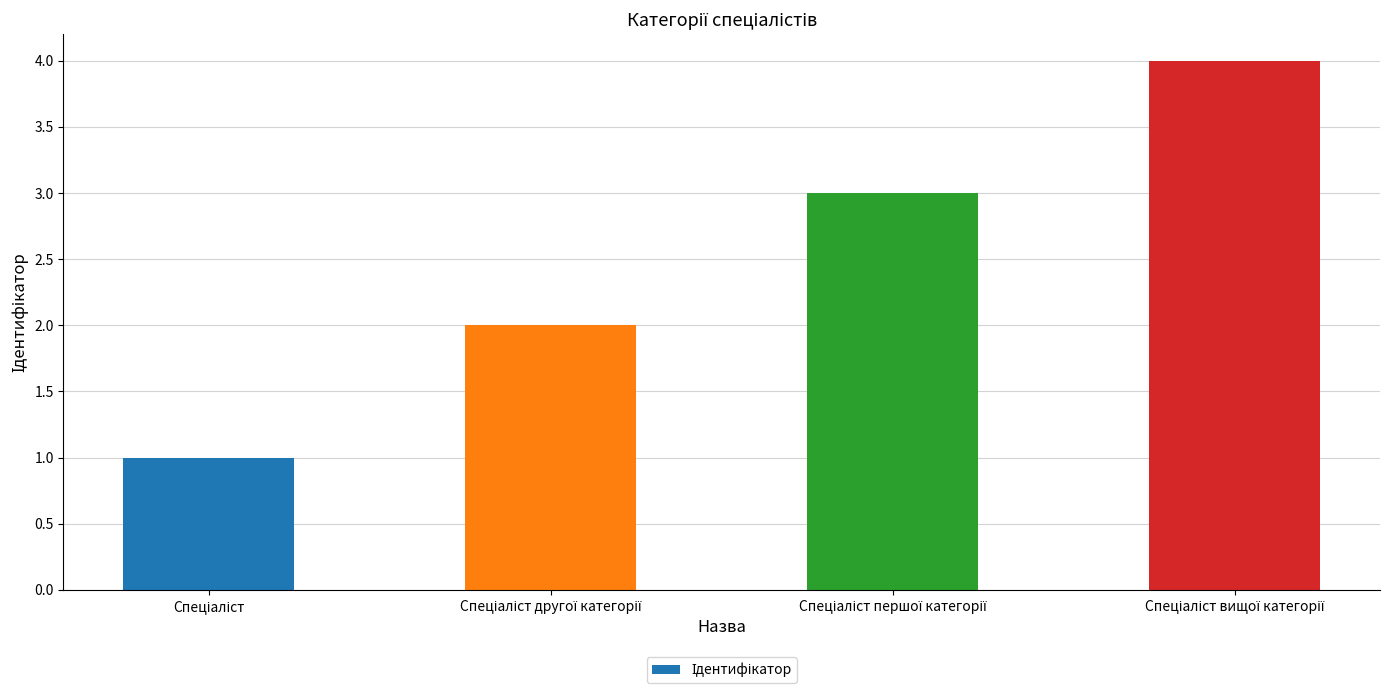

Are the bars grouped side by side (vs. stacked)?

No